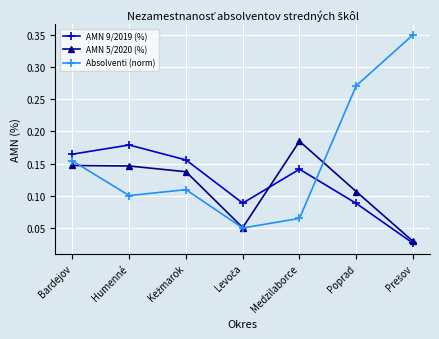

At Medzilaborce, list the series in order from smallest to largest.

Absolventi (norm), AMN 9/2019 (%), AMN 5/2020 (%)